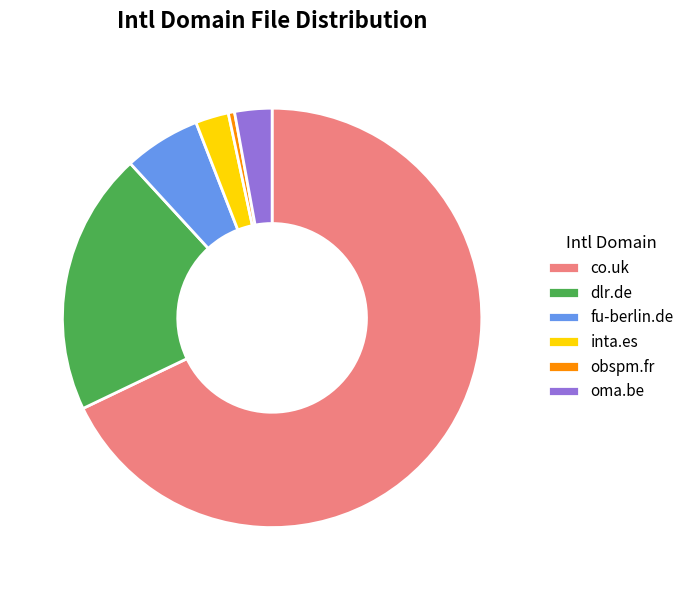

Combined, do co.uk and obspm.fr account for over 50%?

Yes